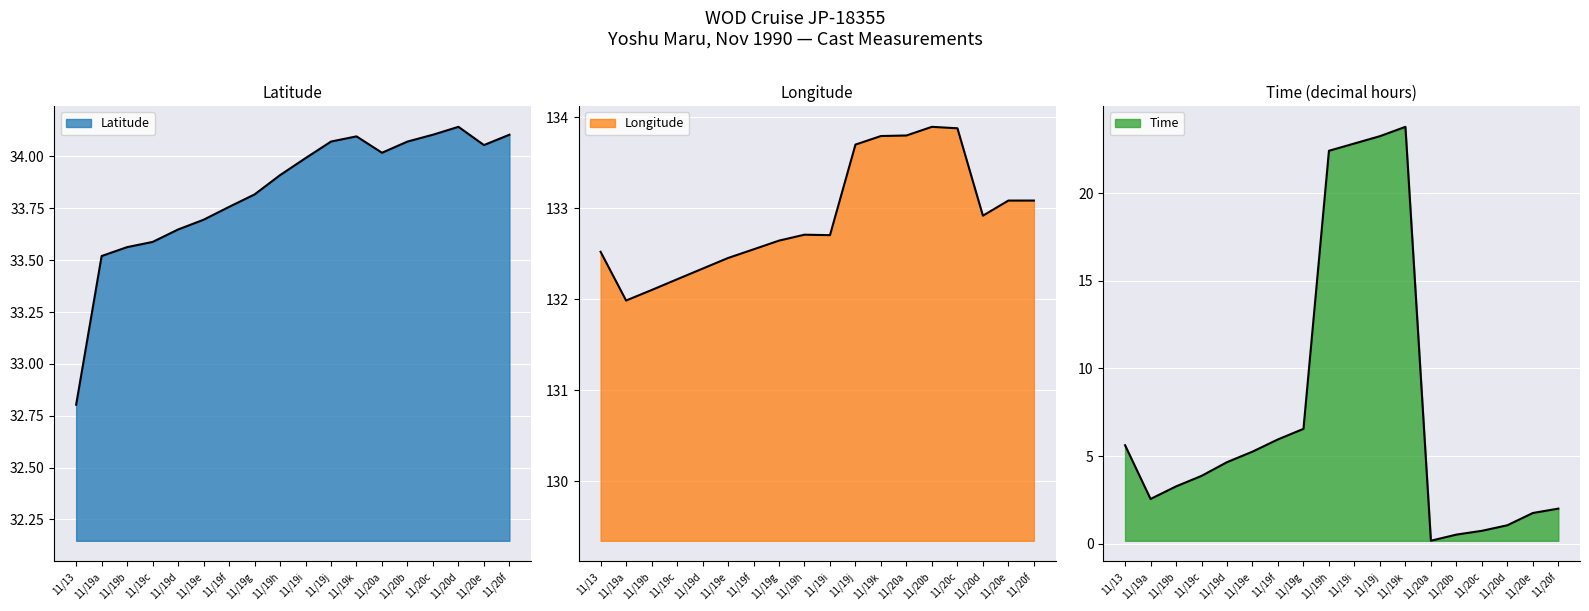

How many lines are shown in the chart?

3